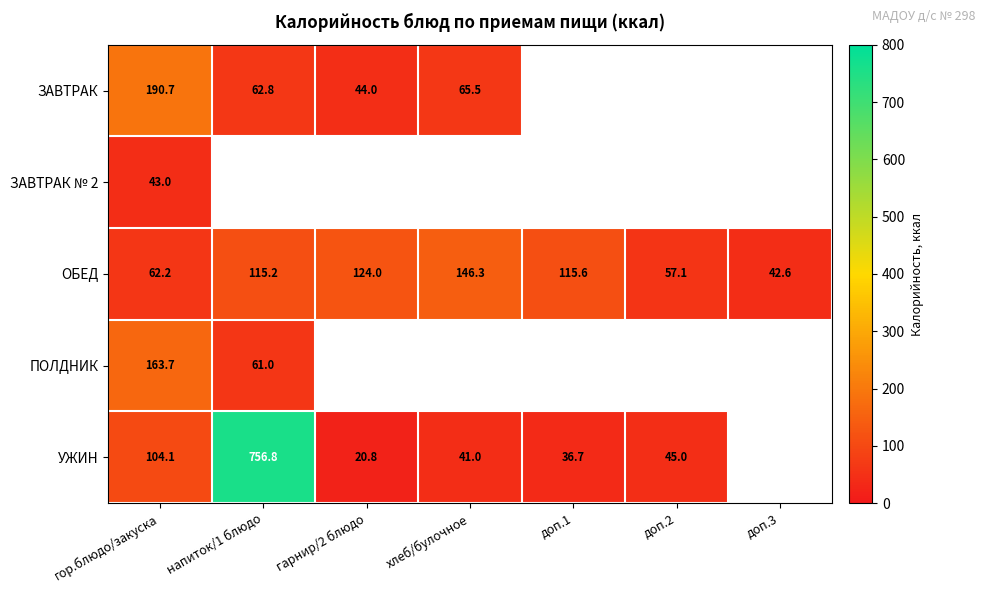

Between доп.2 and гарнир/2 блюдо, which is larger?

гарнир/2 блюдо